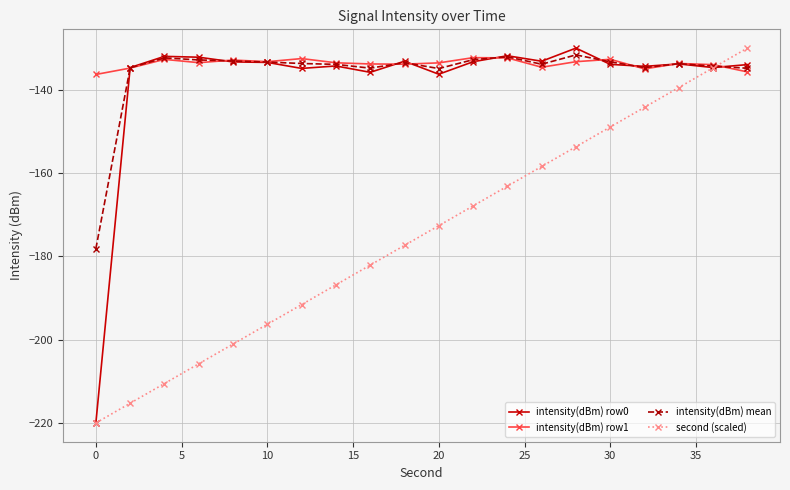

True or false: intensity(dBm) row1 has more than 1 points higher than both neighbors.

True